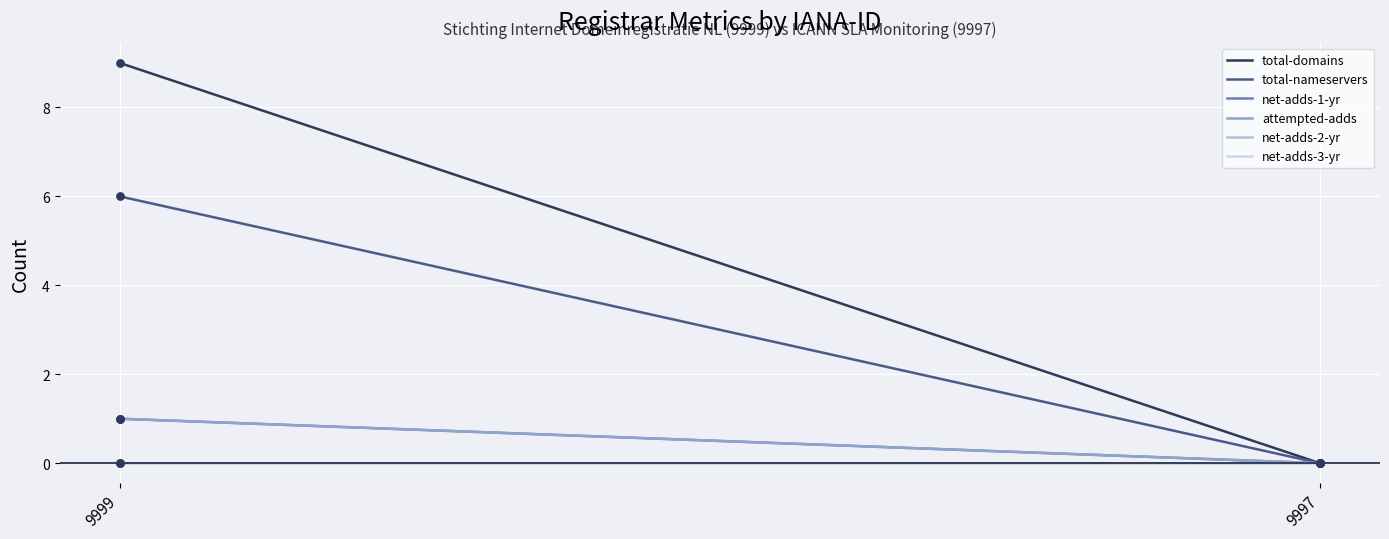

What is the total value across all series at 9999?

17